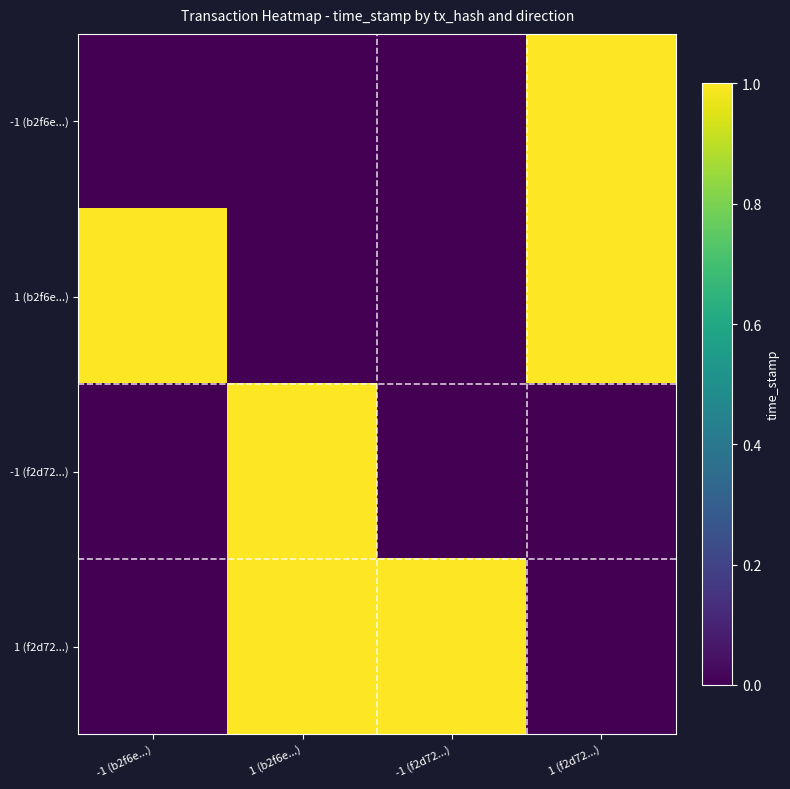

Reading left to right, extract all data points from this chart.

-1 (b2f6e...): -1 (b2f6e...)=0.0	1 (b2f6e...)=0.0	-1 (f2d72...)=0.0	1 (f2d72...)=1.0
1 (b2f6e...): -1 (b2f6e...)=1.0	1 (b2f6e...)=0.0	-1 (f2d72...)=0.0	1 (f2d72...)=1.0
-1 (f2d72...): -1 (b2f6e...)=0.0	1 (b2f6e...)=1.0	-1 (f2d72...)=0.0	1 (f2d72...)=0.0
1 (f2d72...): -1 (b2f6e...)=0.0	1 (b2f6e...)=1.0	-1 (f2d72...)=1.0	1 (f2d72...)=0.0